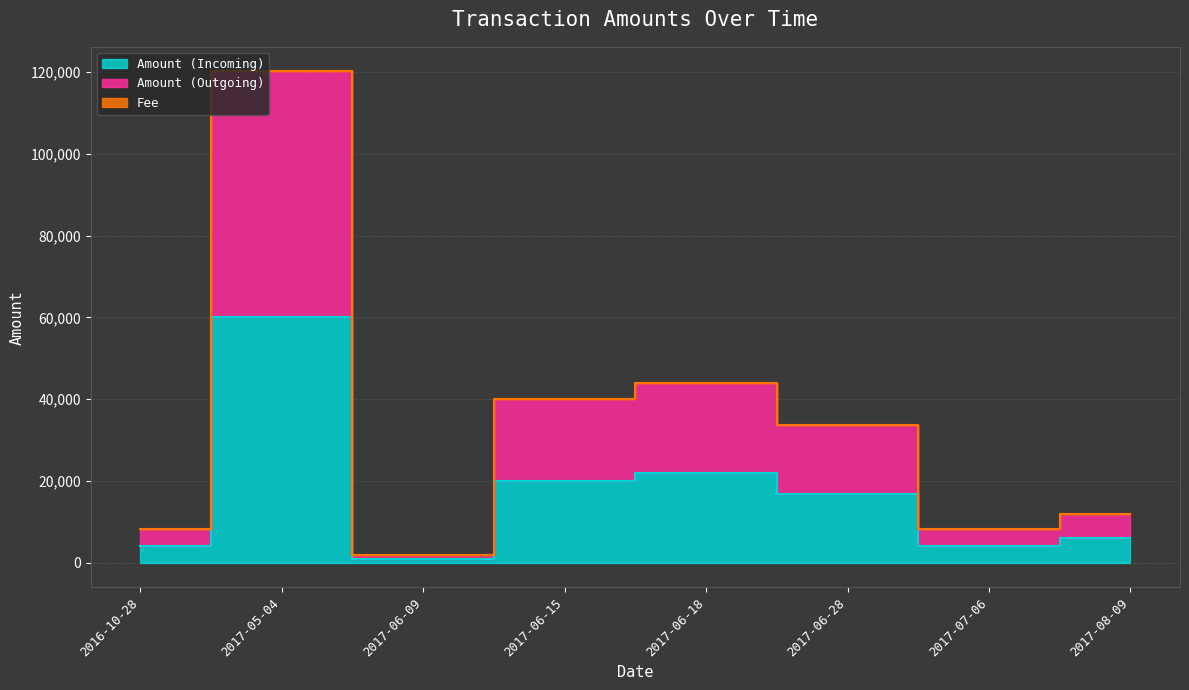

How many values in the Amount (Outgoing) series exceed 33663?

3